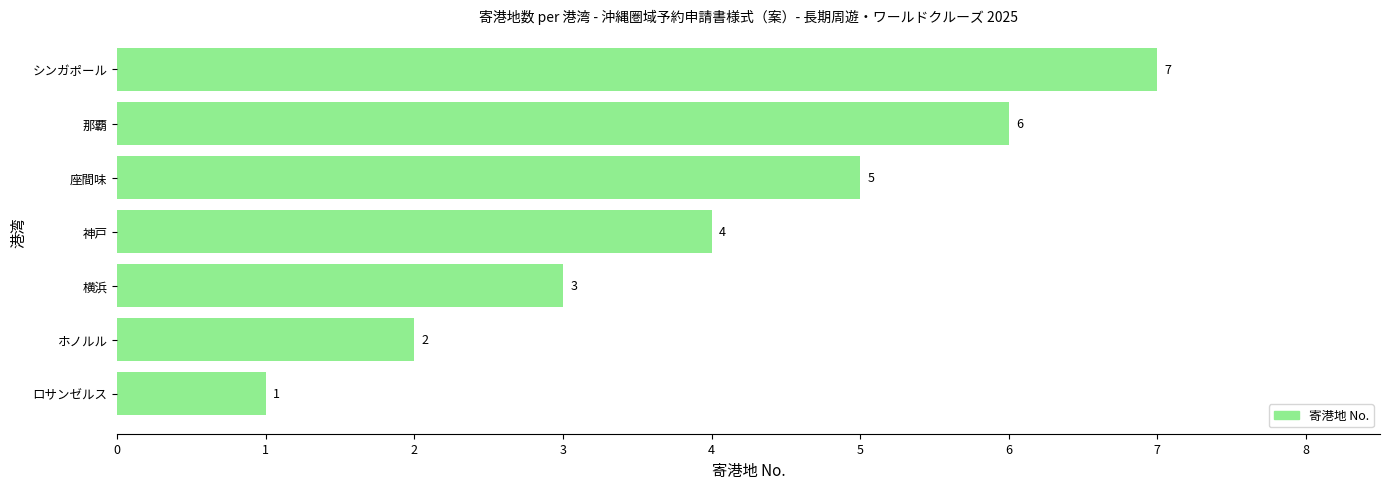

How many values are between 2 and 6?

5